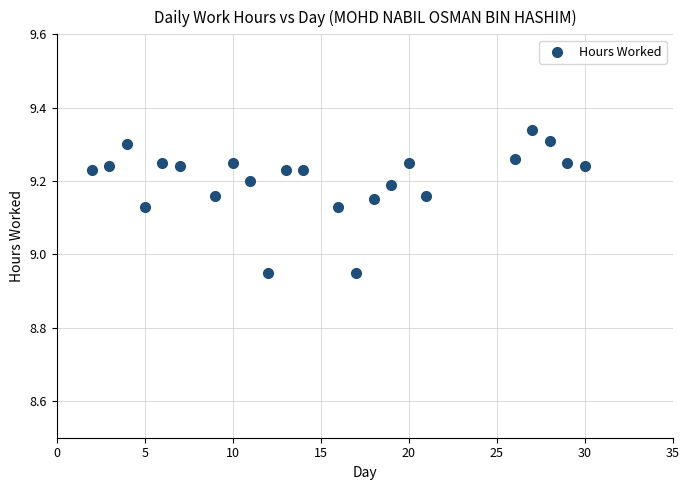

What is the range of X values (max minus min)?

28.0